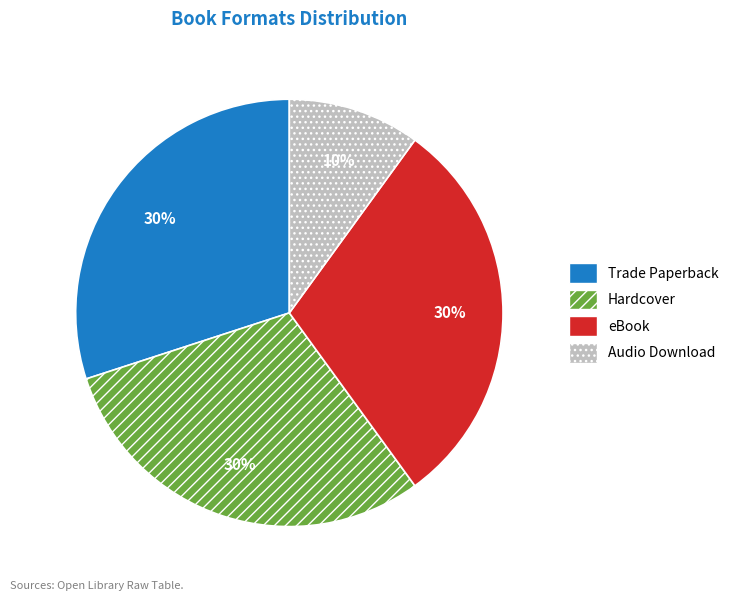

The Hardcover slice represents 23% of the pie. True or false?

False